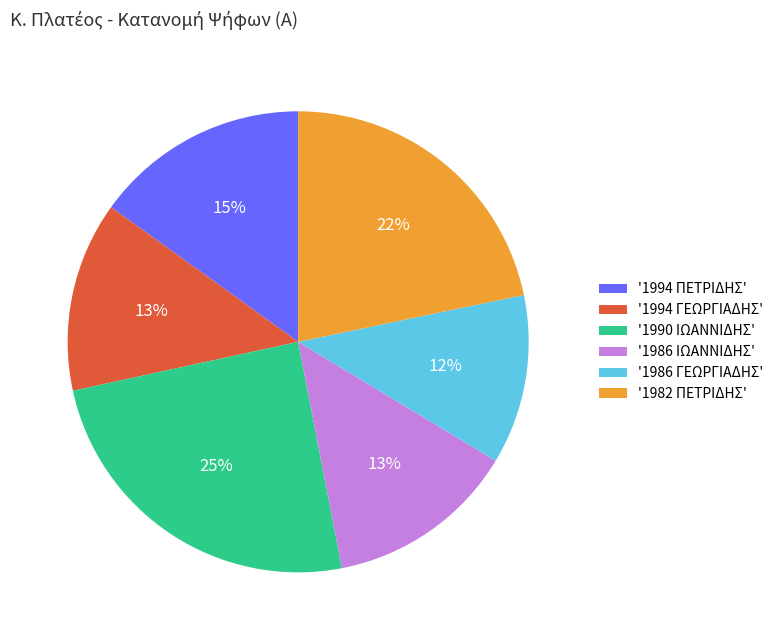

Do '1986 ΓΕΩΡΓΙΑΔΗΣ' and '1986 ΙΩΑΝΝΙΔΗΣ' together represent more than half of the pie?

No